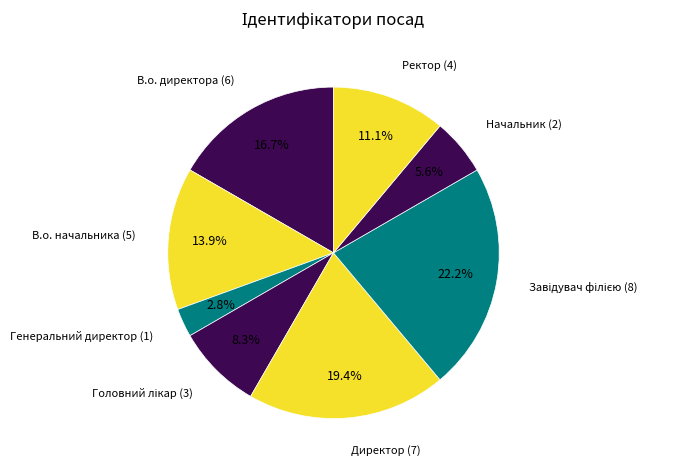

Count the number of slices in the pie.

8